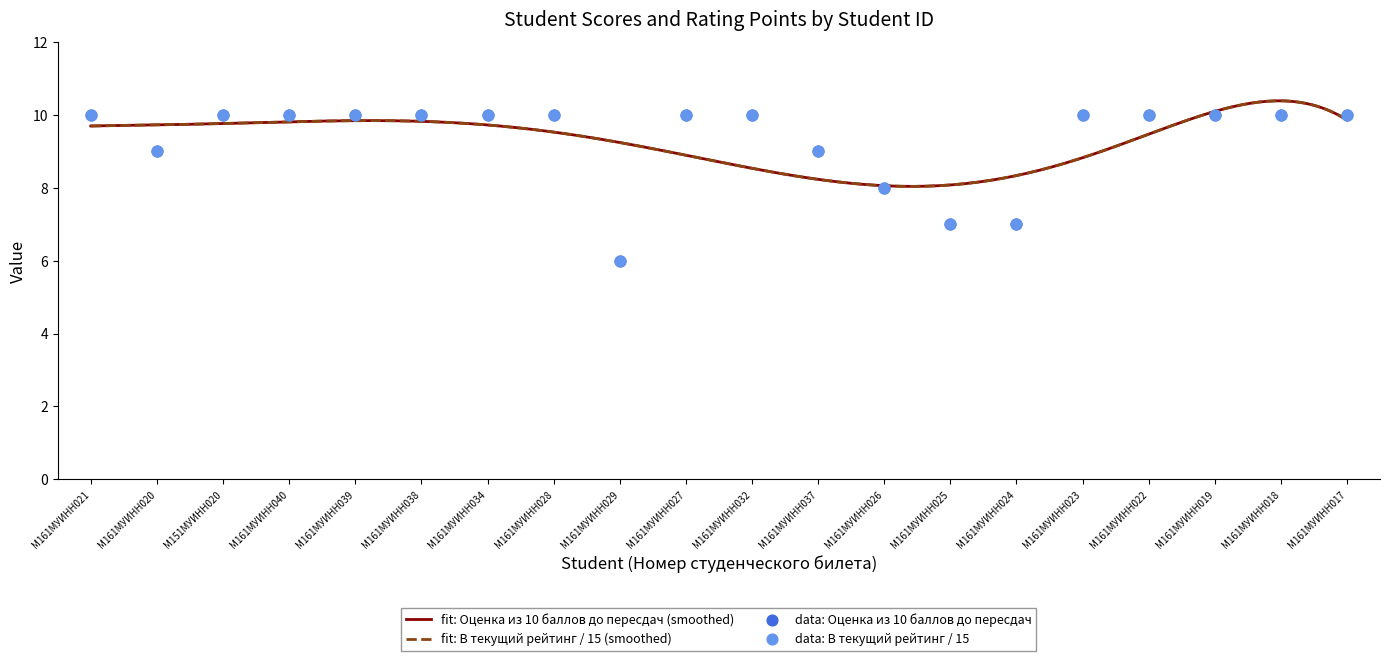

What are all the series names shown in the legend?

Оценка из 10 баллов до пересдач, В текущий рейтинг